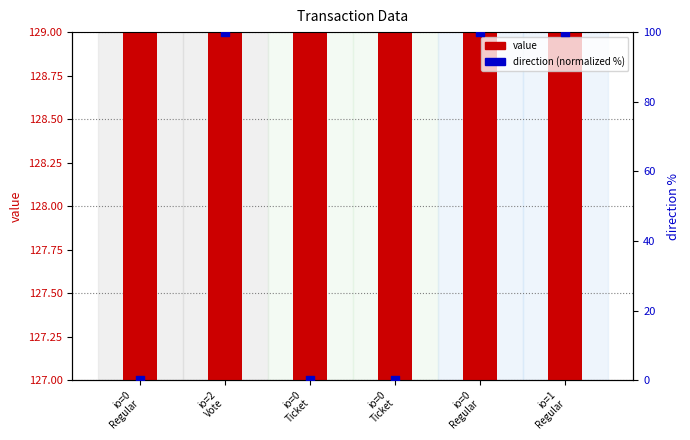

At which category is the sum across all series the highest?

io=2
Vote